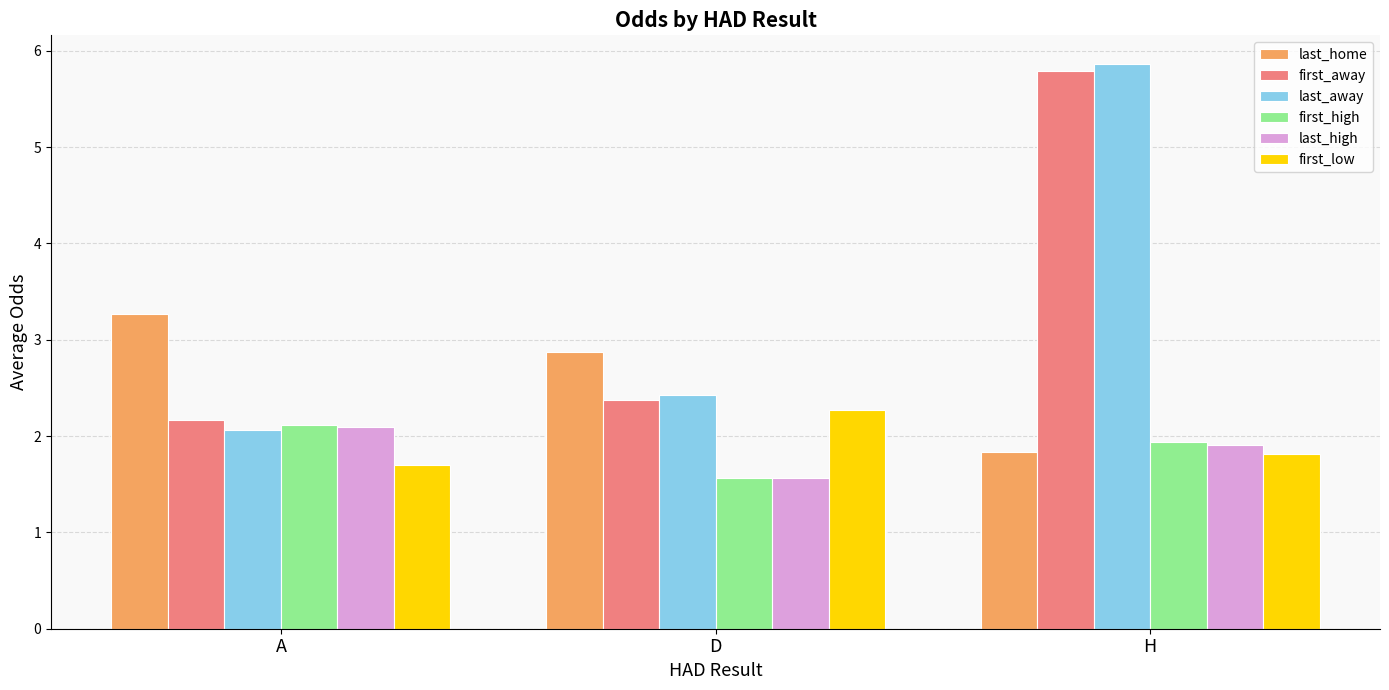

Reading left to right, transcribe all the data shown in this chart.

last_home: A=3.3	D=2.9	H=1.8
first_away: A=2.2	D=2.4	H=5.8
last_away: A=2.1	D=2.4	H=5.9
first_high: A=2.1	D=1.6	H=1.9
last_high: A=2.1	D=1.6	H=1.9
first_low: A=1.7	D=2.3	H=1.8